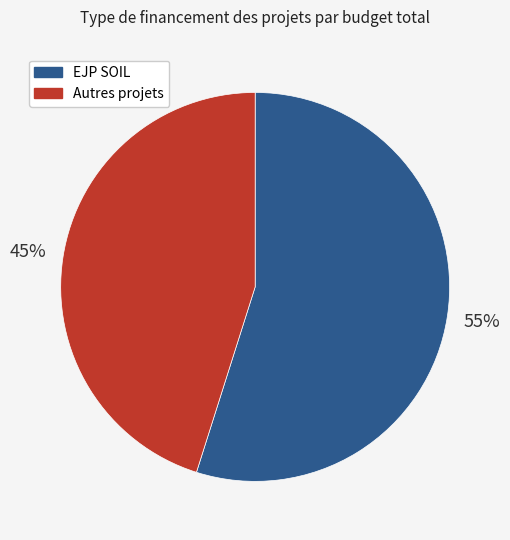

Is there a majority slice in this chart?

Yes